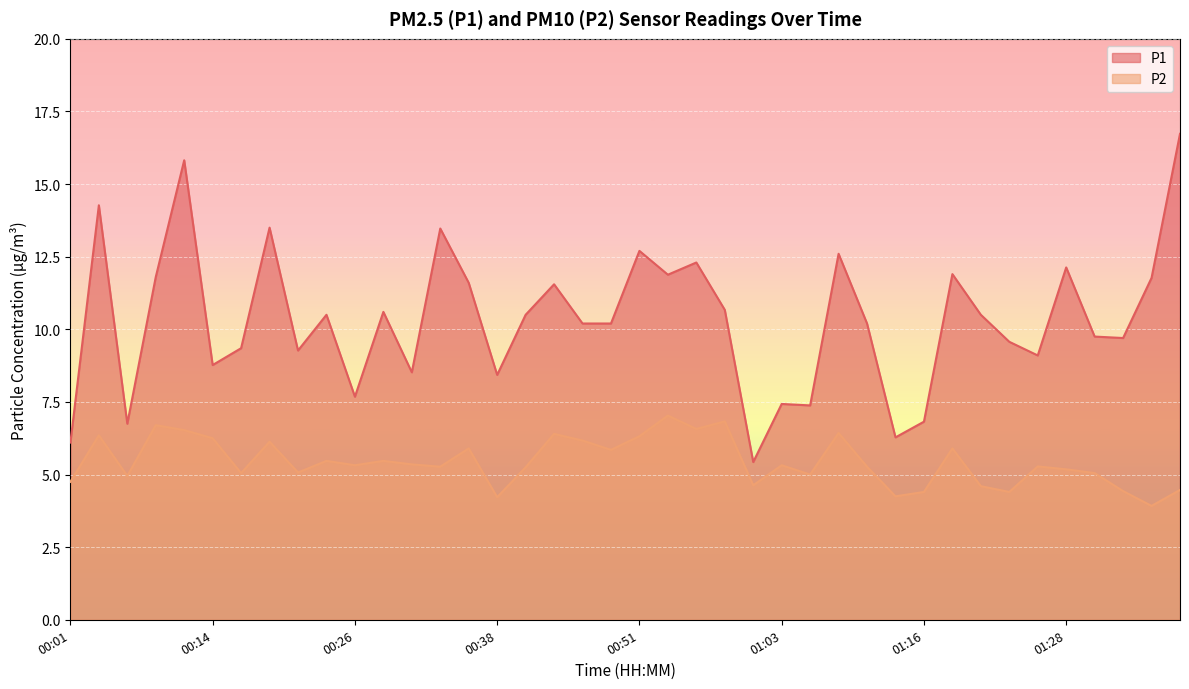

What position from the left is 00:06?

3